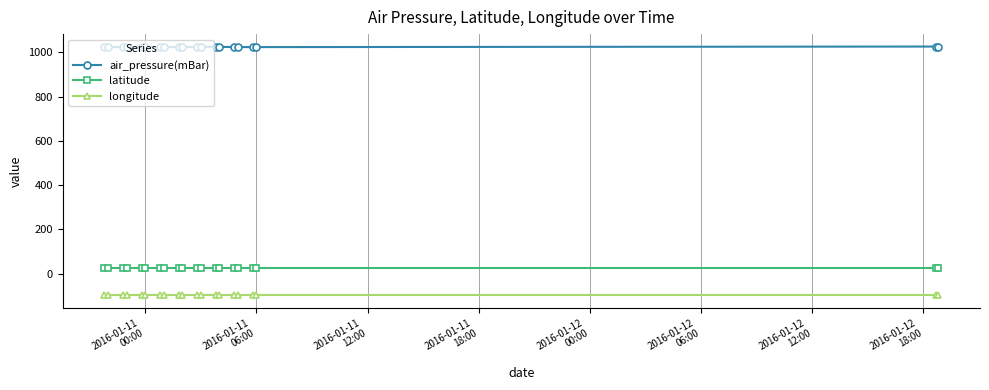

What are all the series names shown in the legend?

air_pressure(mBar), latitude, longitude